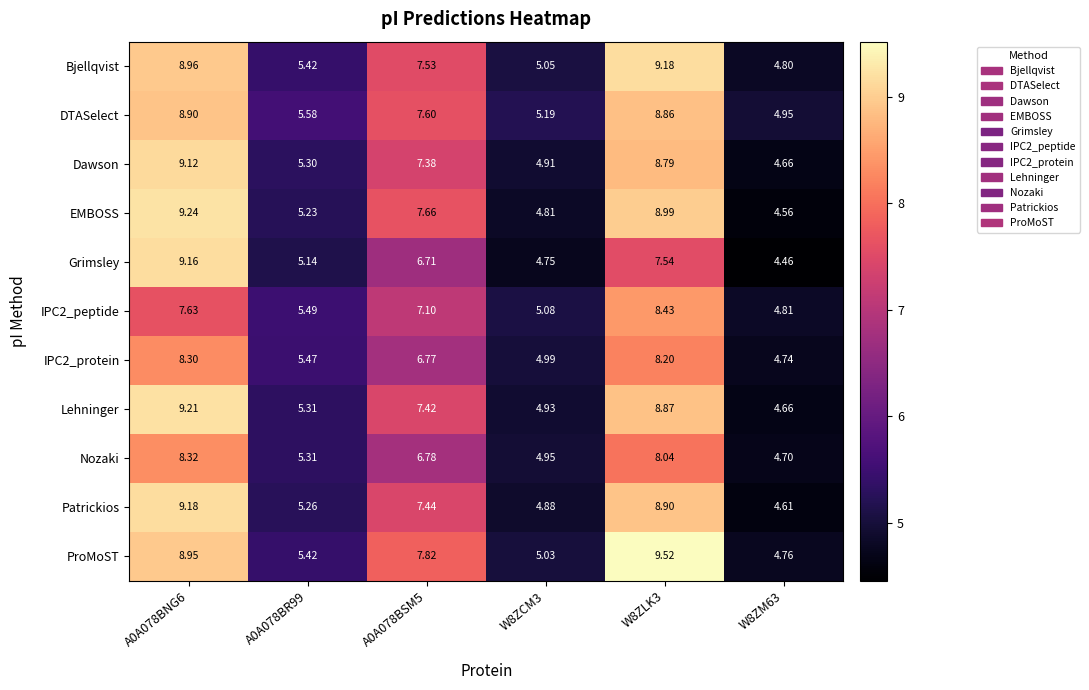

Which series has the largest total across all categories?

ProMoST